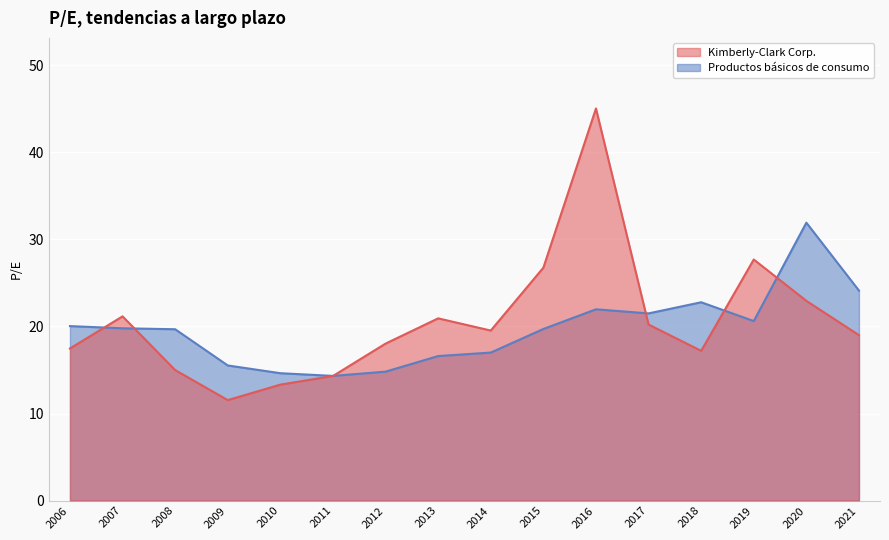

What is the total value across all series at 2016?

67.0